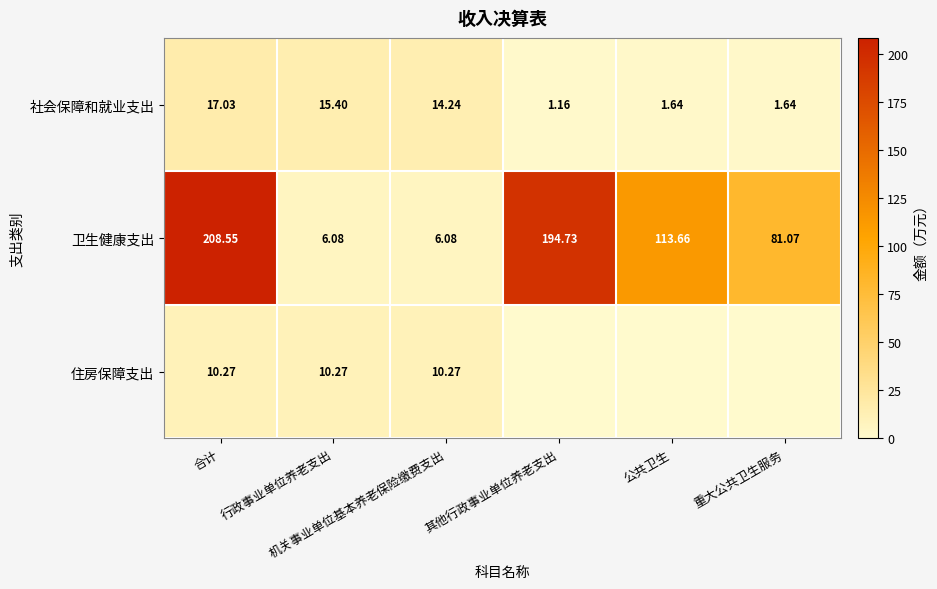

Which series has the widest spread of values?

卫生健康支出